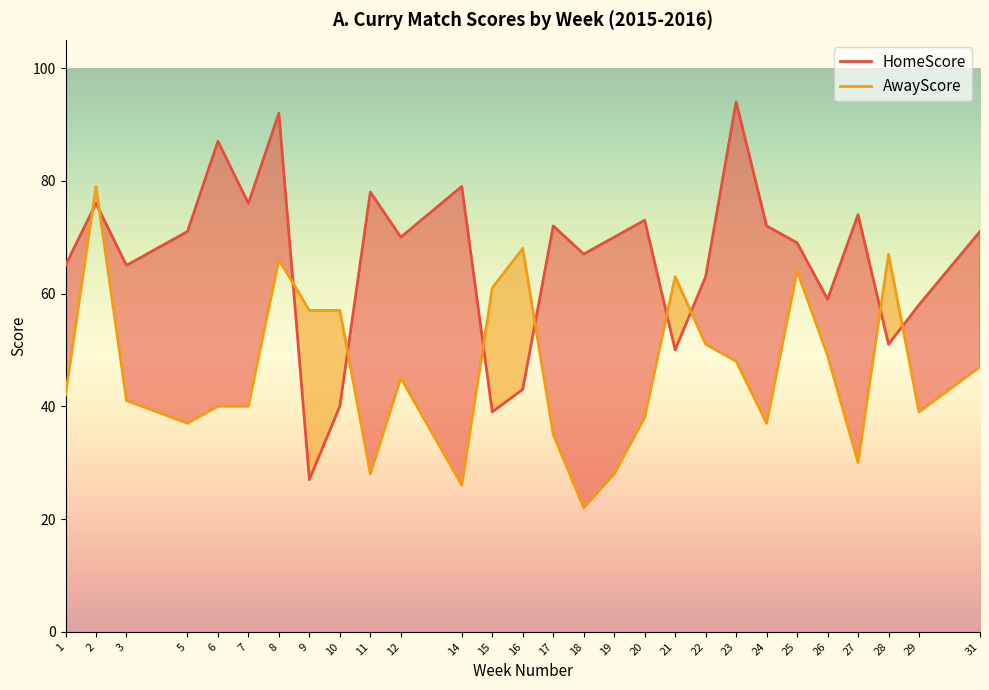

Is it true that AwayScore equals 26 at 14?

True